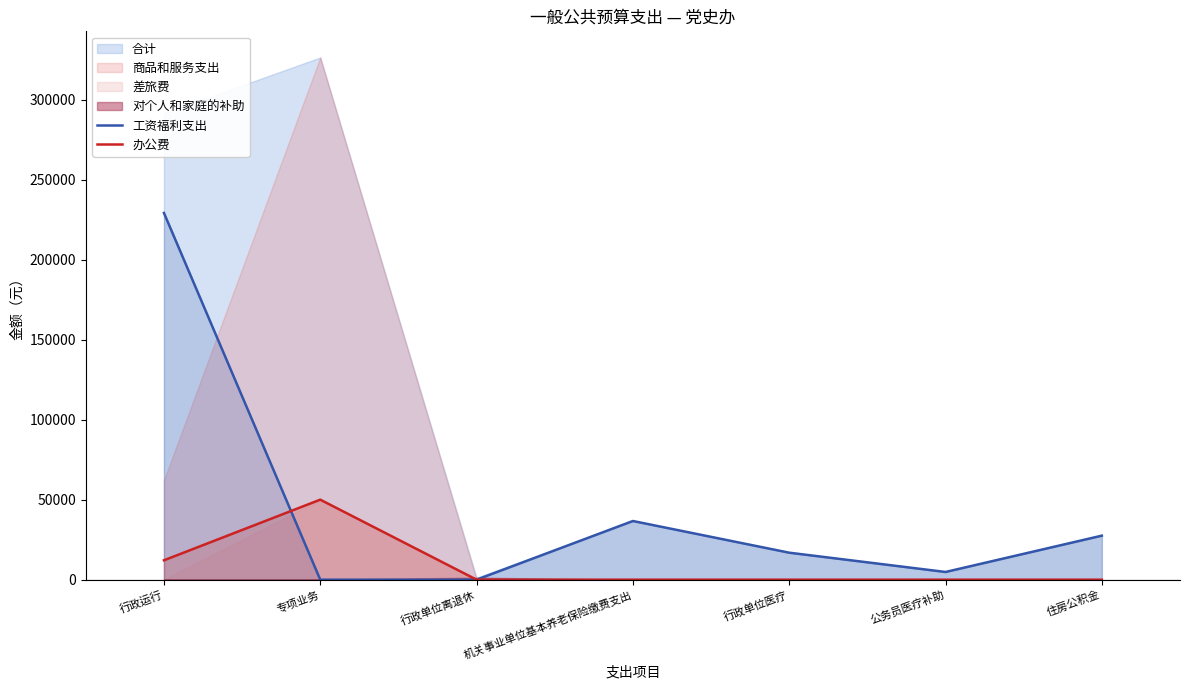

Where do 工资福利支出 and 办公费 first cross each other?

行政运行 and 专项业务